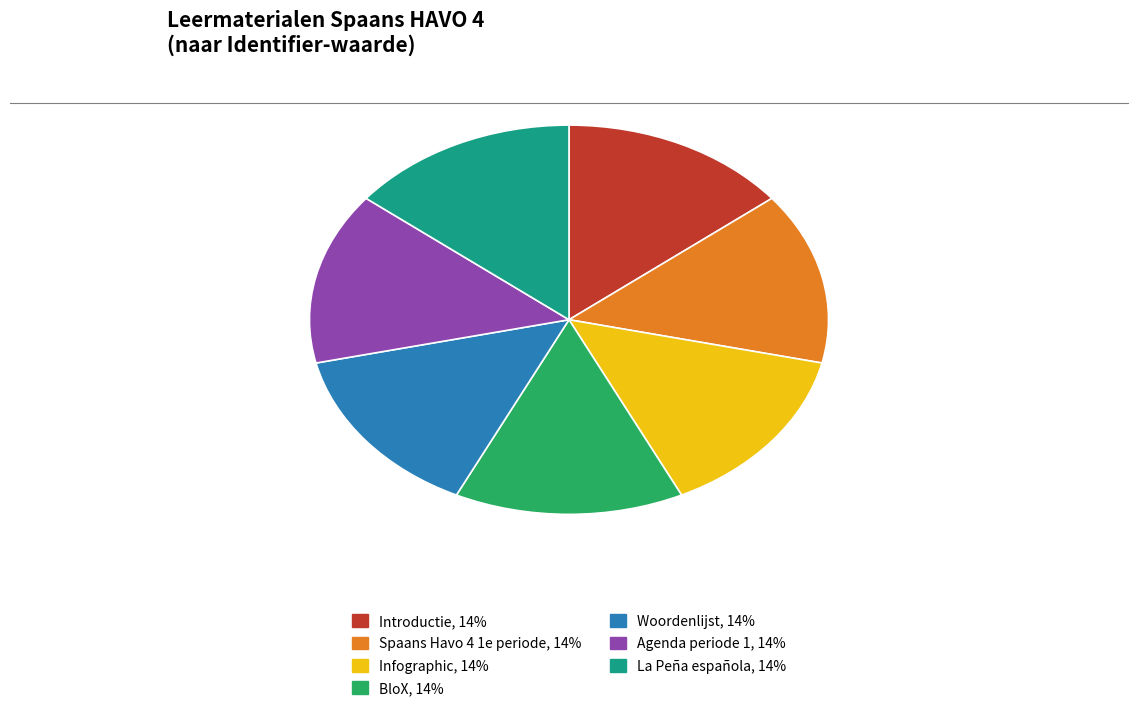

Does any single category account for the majority?

No